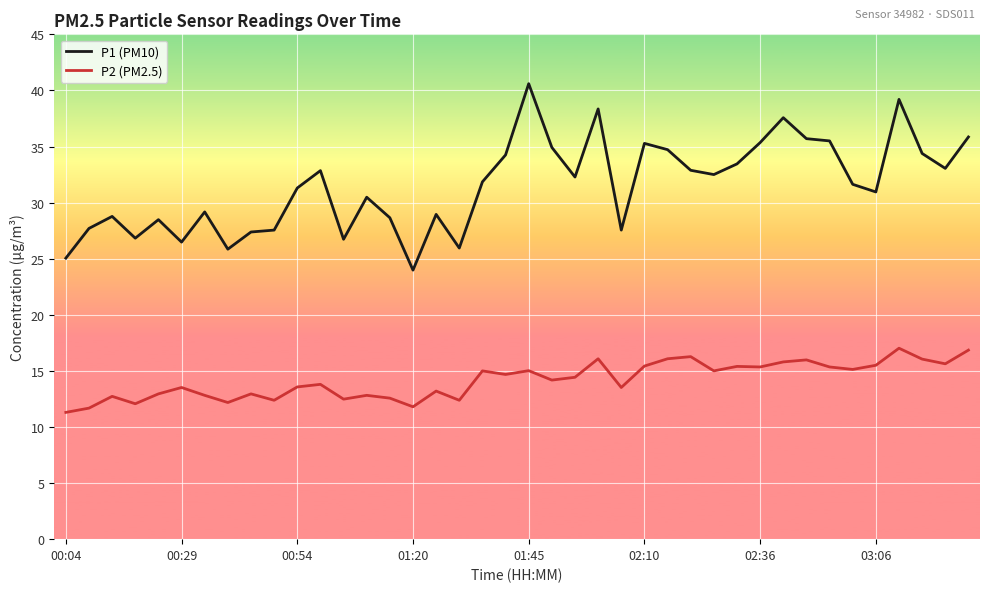

What is the lowest value of the P1 (PM10) series?

24.0